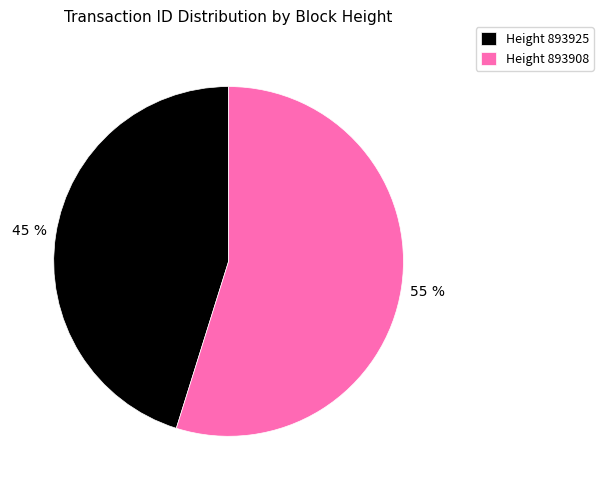

Count the number of slices in the pie.

2